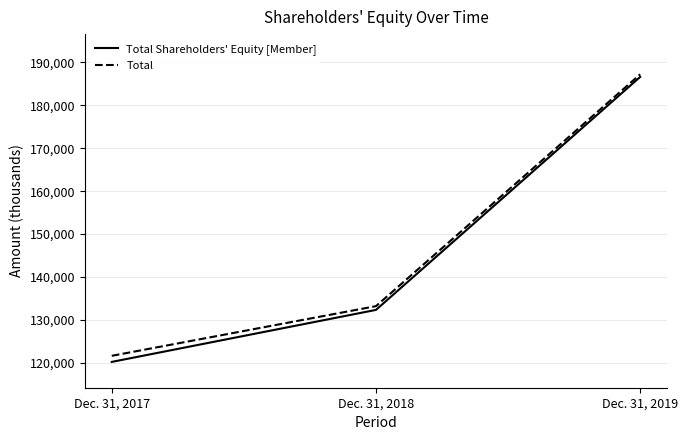

Is it true that Total Shareholders' Equity [Member] equals 79706 at Dec. 31, 2017?

False